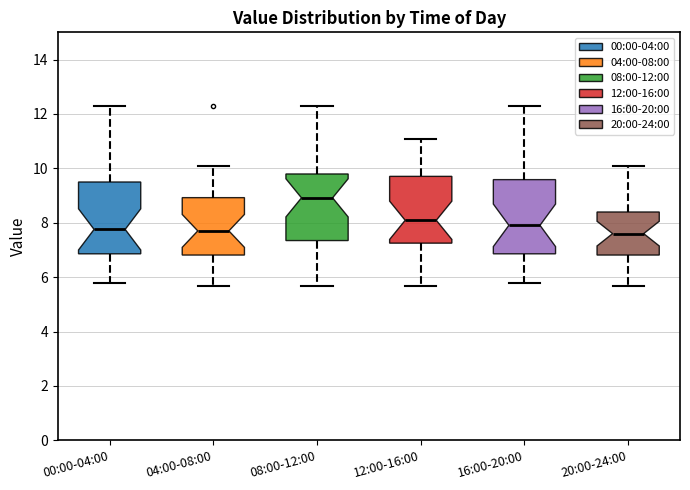

Reading left to right, read every box against the y-axis: the position of its median line, the range the box covers, and the ends of its whiskers. The values are not printed on the chart, so give them approximately, as read against the axis.

00:00-04:00: median 7.8, box 6.8 to 9.4, whiskers 5.8 to 12.4
04:00-08:00: median 7.8, box 6.8 to 9.0, whiskers 5.6 to 10.2
08:00-12:00: median 9.0, box 7.4 to 9.8, whiskers 5.6 to 12.4
12:00-16:00: median 8.0, box 7.2 to 9.8, whiskers 5.6 to 11.0
16:00-20:00: median 8.0, box 6.8 to 9.6, whiskers 5.8 to 12.4
20:00-24:00: median 7.6, box 6.8 to 8.4, whiskers 5.6 to 10.2